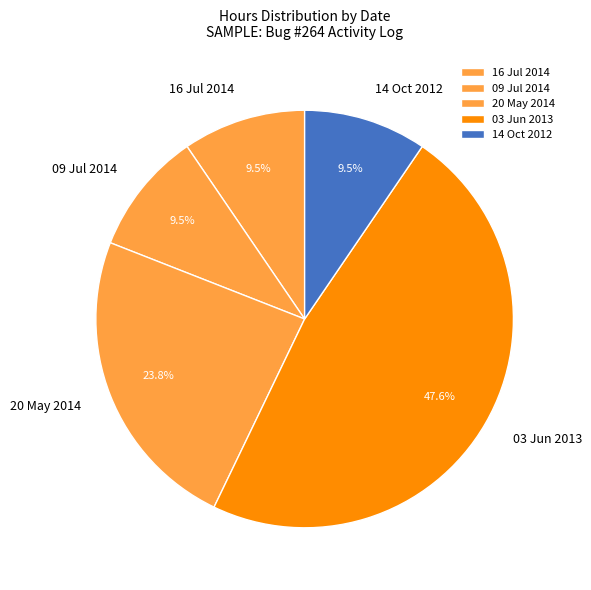

Which category has the biggest portion of the pie?

03 Jun 2013